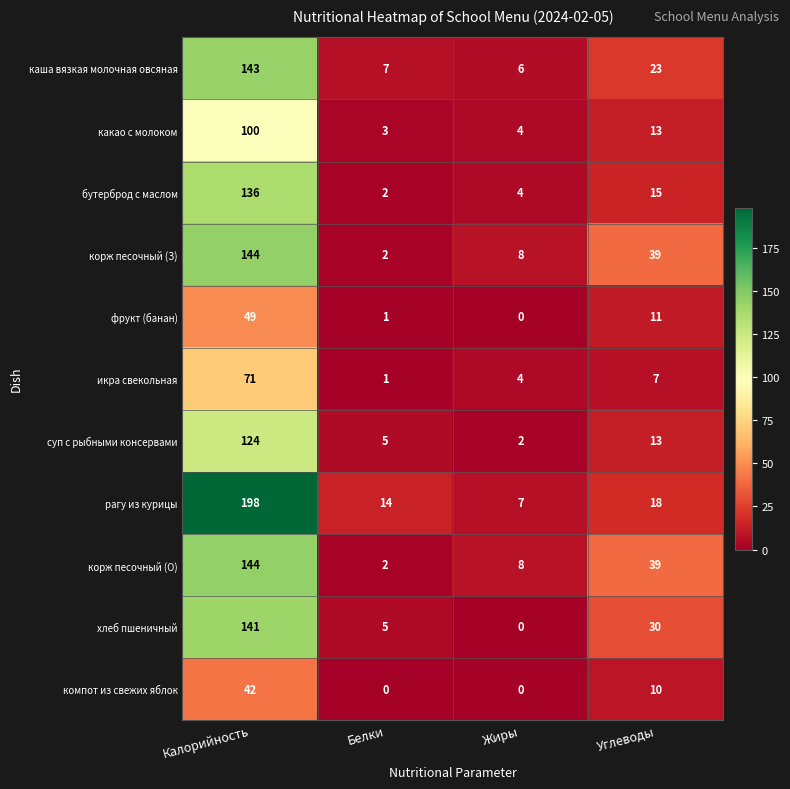

The какао с молоком series shows 47 at Калорийность. True or false?

False